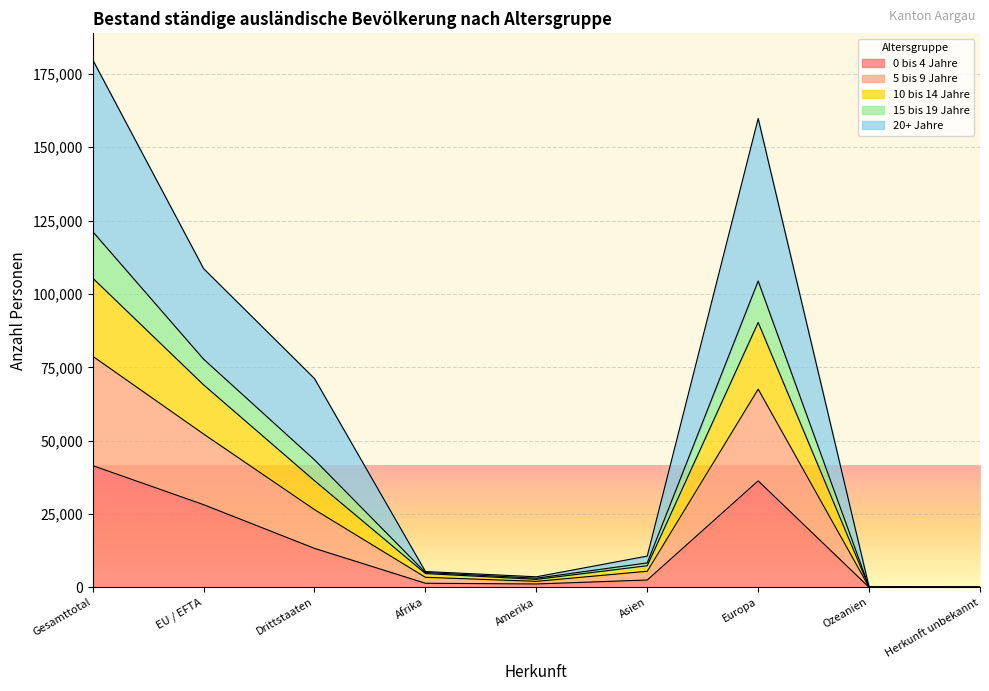

True or false: 0 bis 4 Jahre has a value of 17917 at Gesamttotal.

False